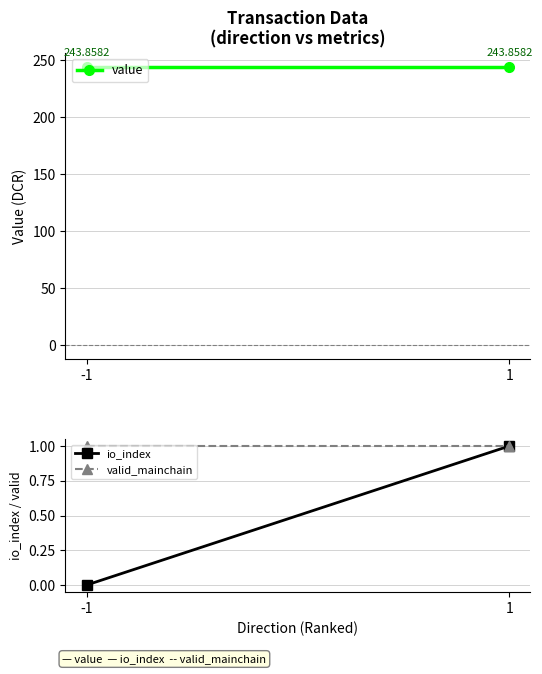

Reading left to right, transcribe all the data shown in this chart.

value: 243.9	243.9
io_index: 0.0	1.0
valid_mainchain: 1.0	1.0